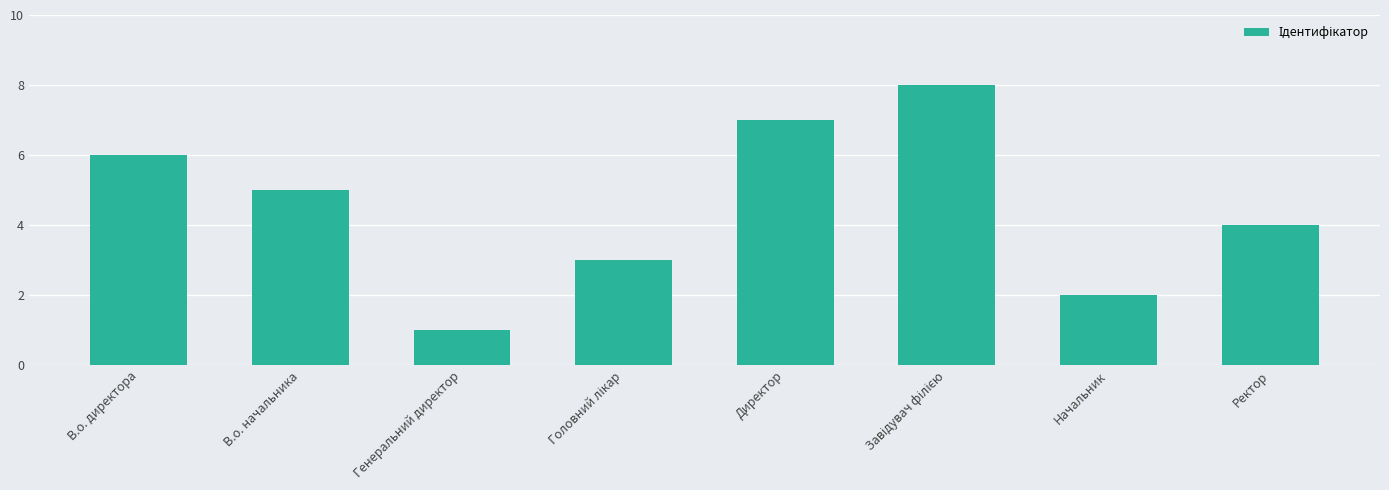

What is the change in value from Генеральний директор to Ректор?

+3